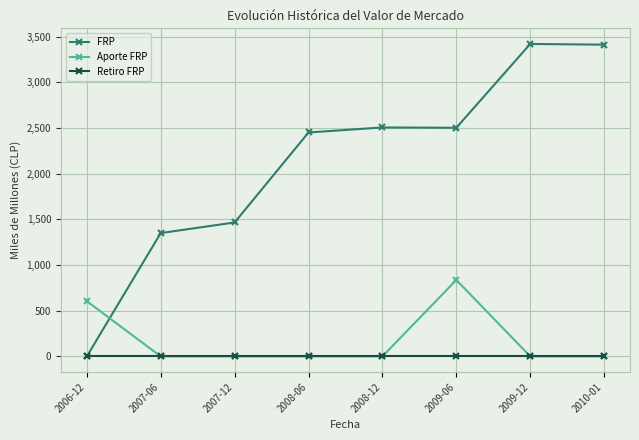

Which series has the widest spread of values?

FRP